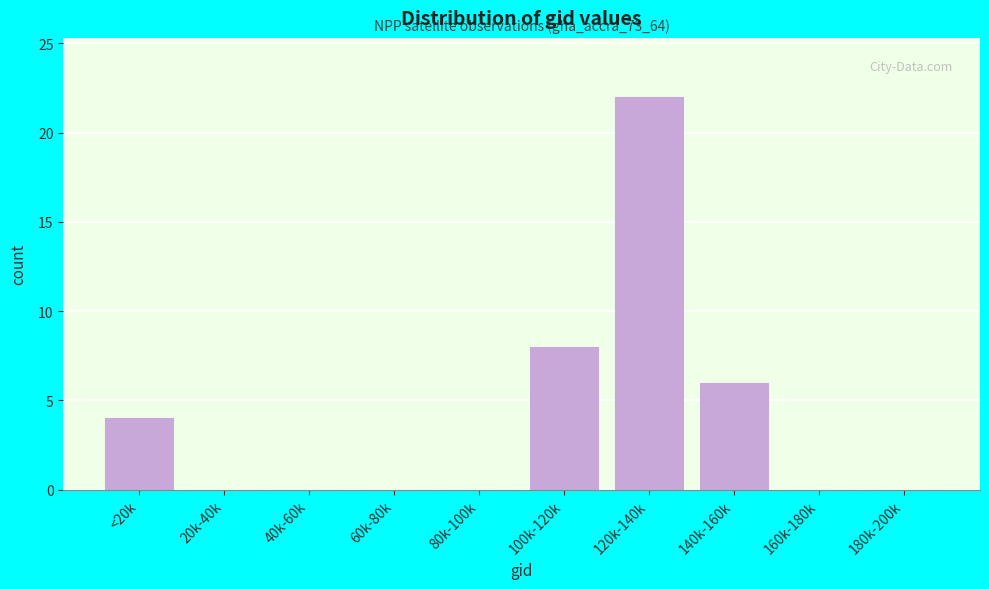

Reading left to right, what are all the values shown in this chart?

<20k=4	20k-40k=0	40k-60k=0	60k-80k=0	80k-100k=0	100k-120k=8	120k-140k=22	140k-160k=6	160k-180k=0	180k-200k=0